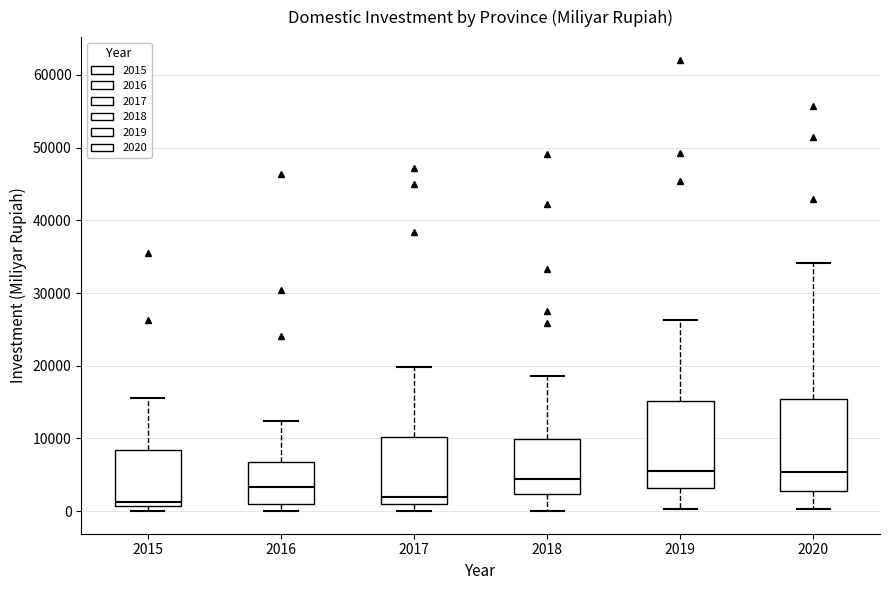

Reading left to right, read every box against the y-axis: the position of its median line, the range the box covers, and the ends of its whiskers. The values are not printed on the chart, so give them approximately, as read against the axis.

2015: median 1000 (just above the box's lower edge), box 1000 to 8000, whiskers 0 to 16000
2016: median 3000, box 1000 to 7000, whiskers 0 to 12000
2017: median 2000, box 1000 to 10000, whiskers 0 to 20000
2018: median 4000, box 2000 to 10000, whiskers 0 to 19000
2019: median 6000, box 3000 to 15000, whiskers 0 to 26000
2020: median 5000, box 3000 to 15000, whiskers 0 to 34000